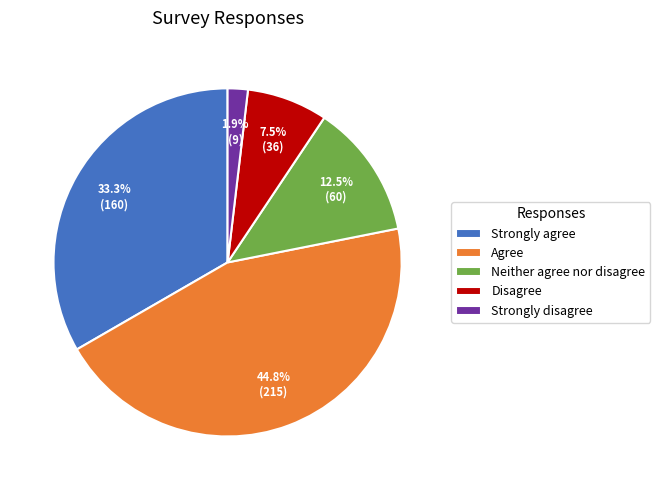

Is it true that Strongly disagree is 2% of the pie?

True